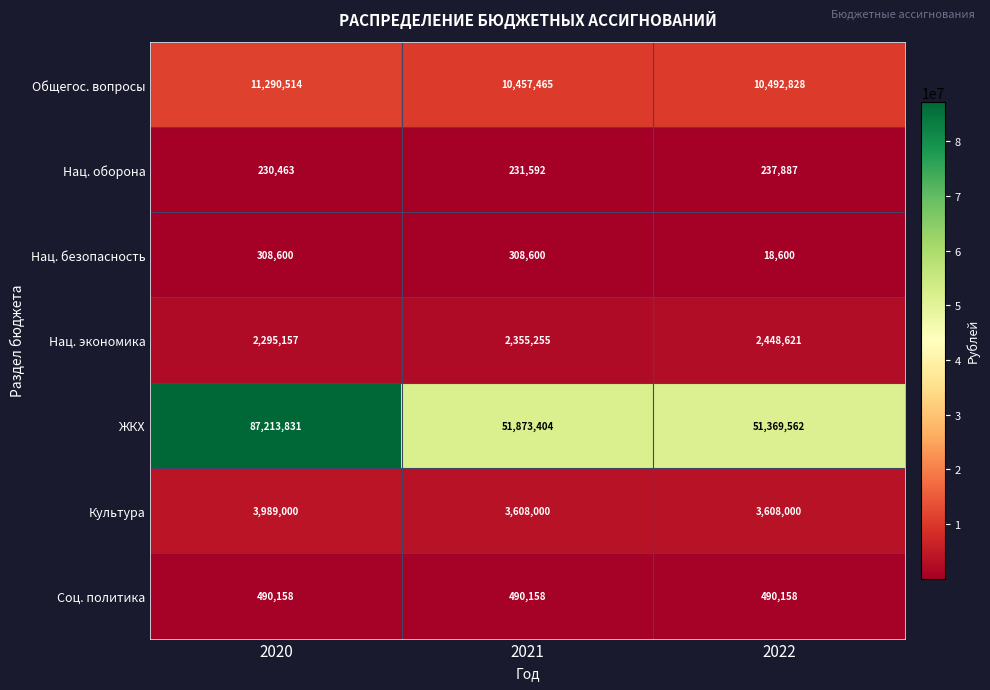

Reading left to right, transcribe all the data shown in this chart.

Общегос. вопросы: 11290514	10457465	10492828
Нац. оборона: 230463	231592	237887
Нац. безопасность: 308600	308600	18600
Нац. экономика: 2295157	2355255	2448621
ЖКХ: 87213831	51873404	51369562
Культура: 3989000	3608000	3608000
Соц. политика: 490158	490158	490158